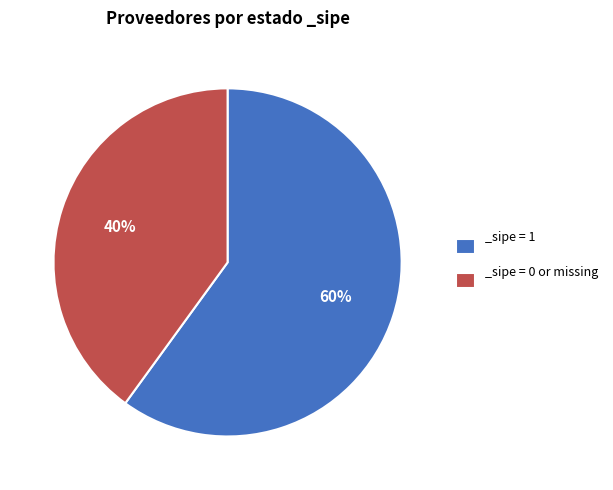

Which slice is the largest?

_sipe = 1